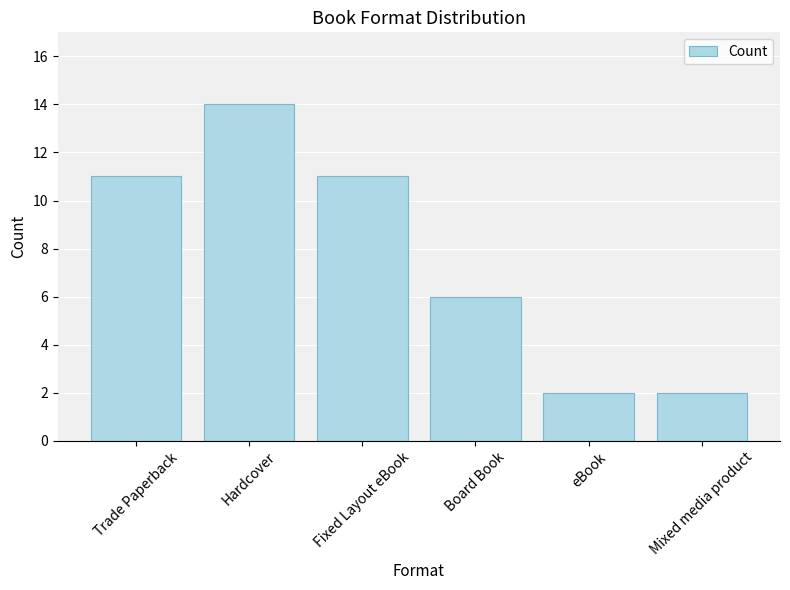

Count the values in the range 2 to 11.

5